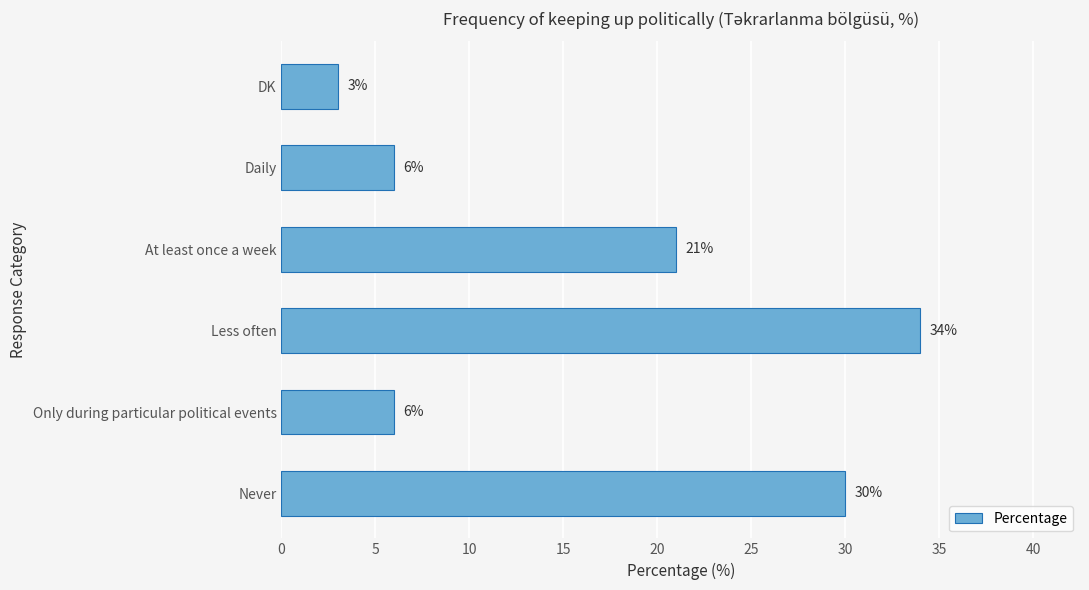

How many bars are there in total?

6